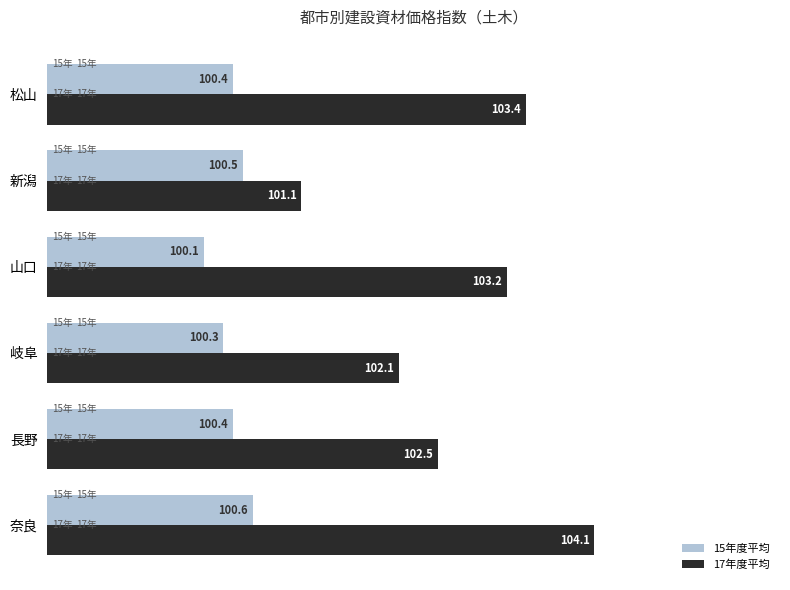

The value of 15年度平均 at 奈良 is 134.3. True or false?

False